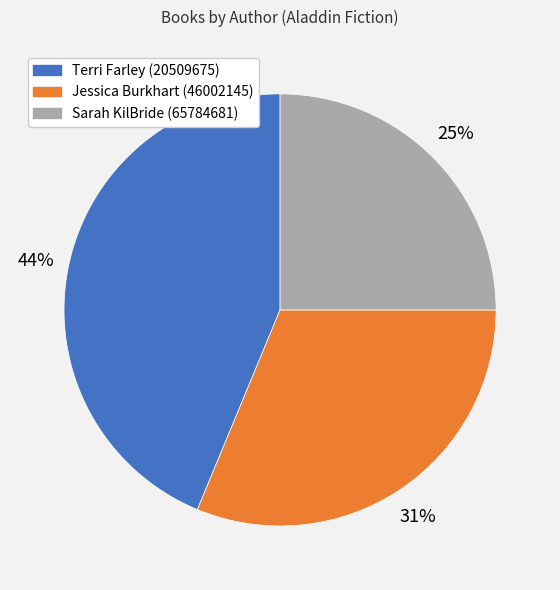

Which slice is the largest?

Terri Farley (20509675)